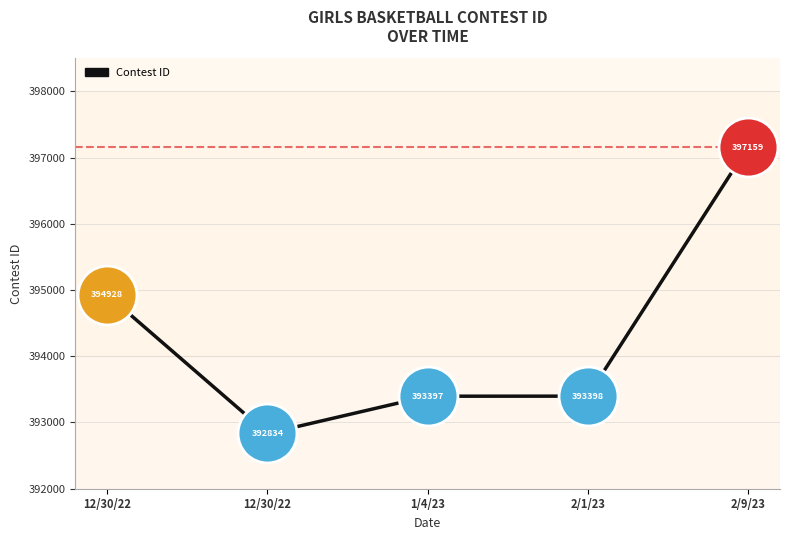

What is the ratio of the value at 1/4/23 to the value at 2/1/23?

1.0